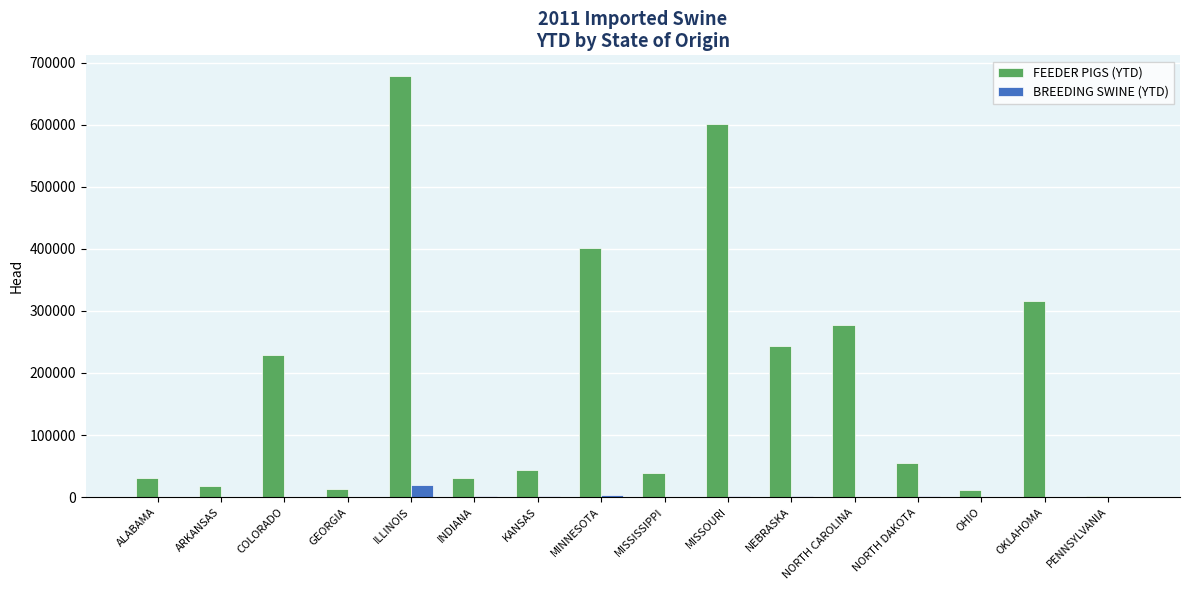

True or false: FEEDER PIGS (YTD) has a value of 72926 at OKLAHOMA.

False